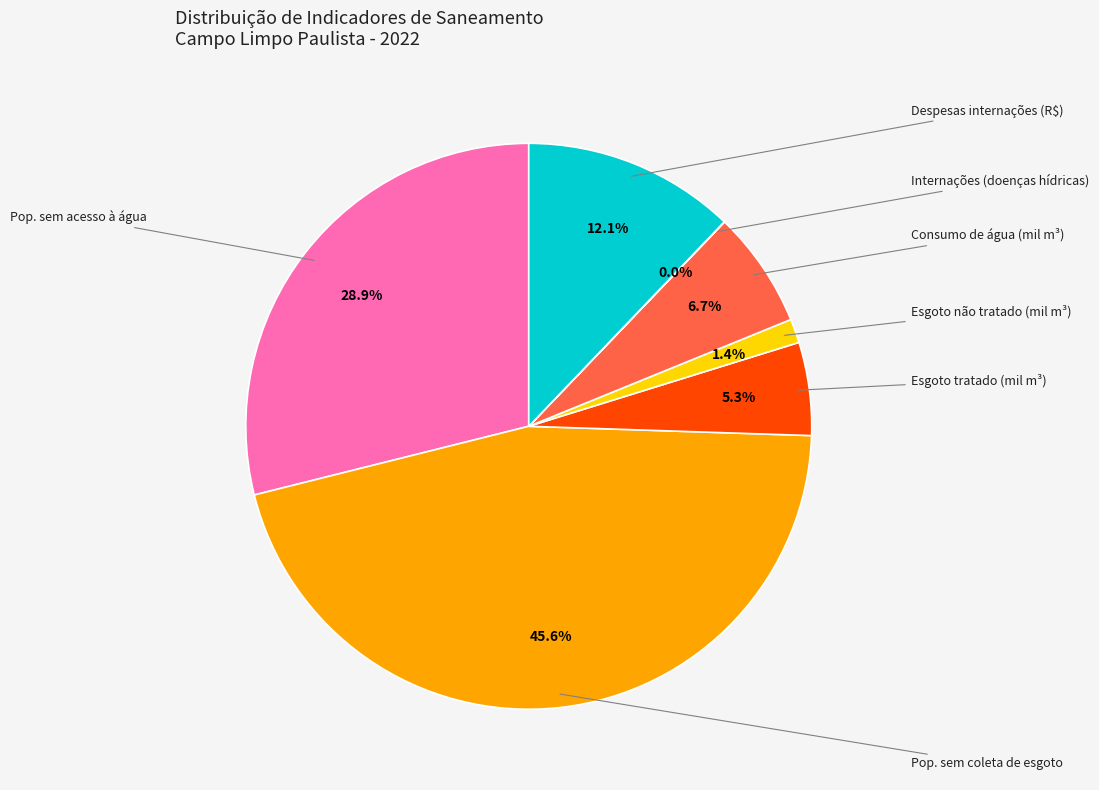

Is there a majority slice in this chart?

No